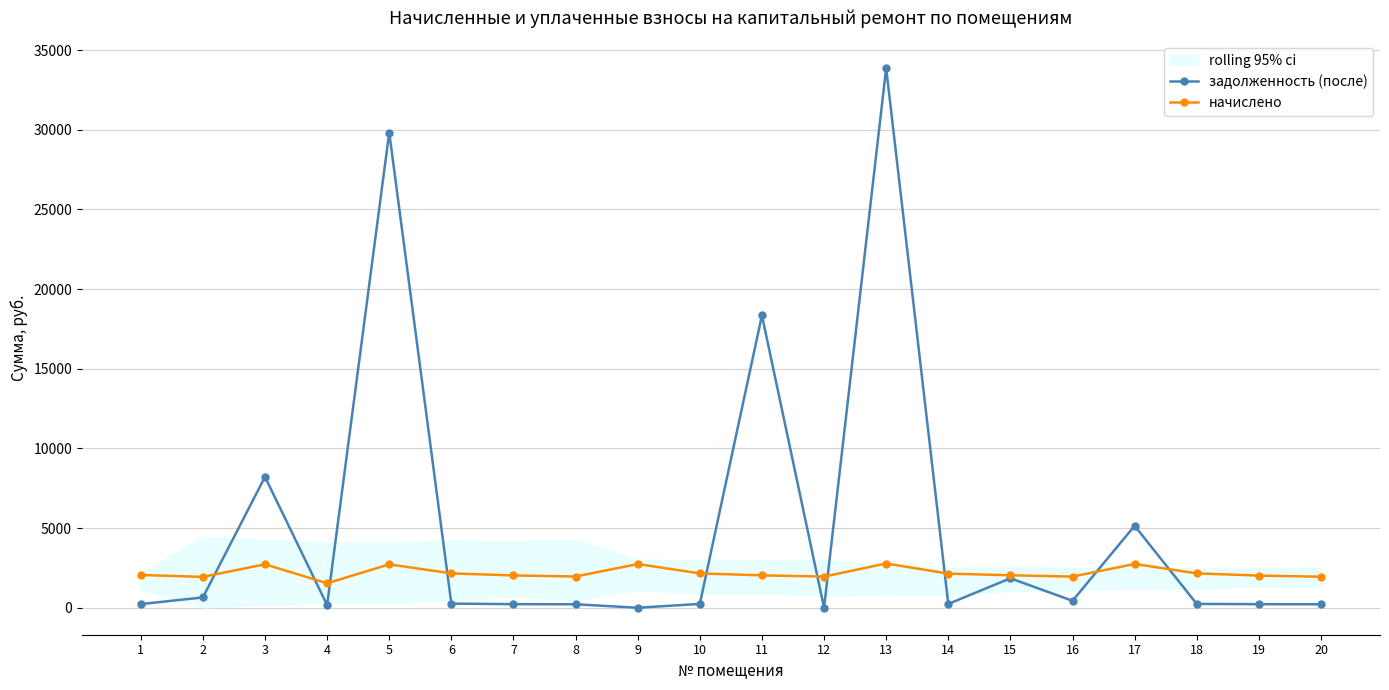

Is this an area chart (filled region under the line)?

No